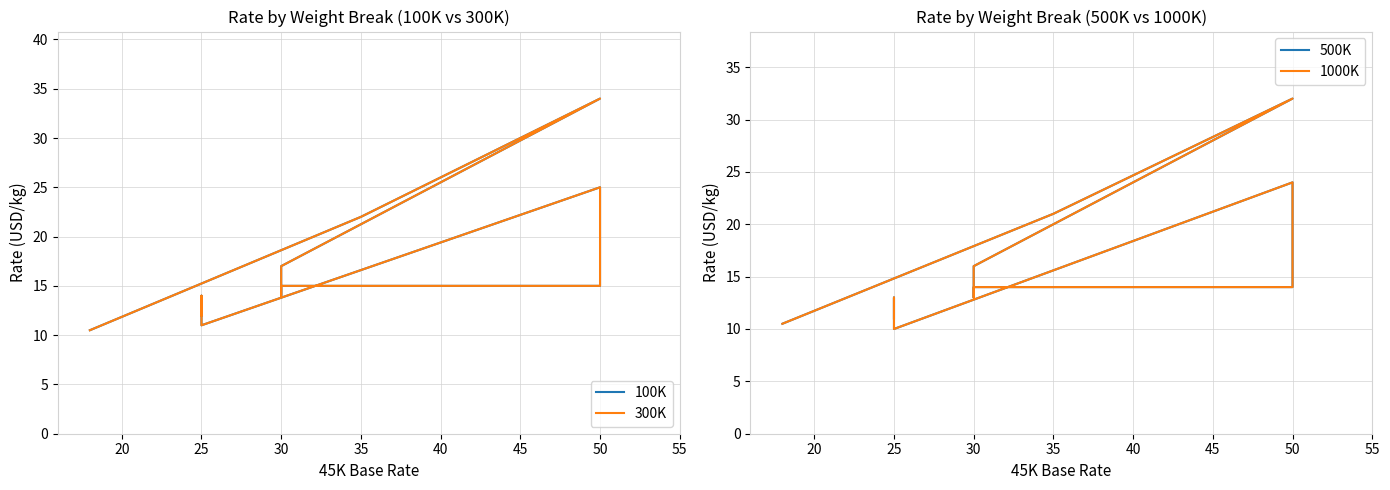

What is the average value of the 300K series?

15.6